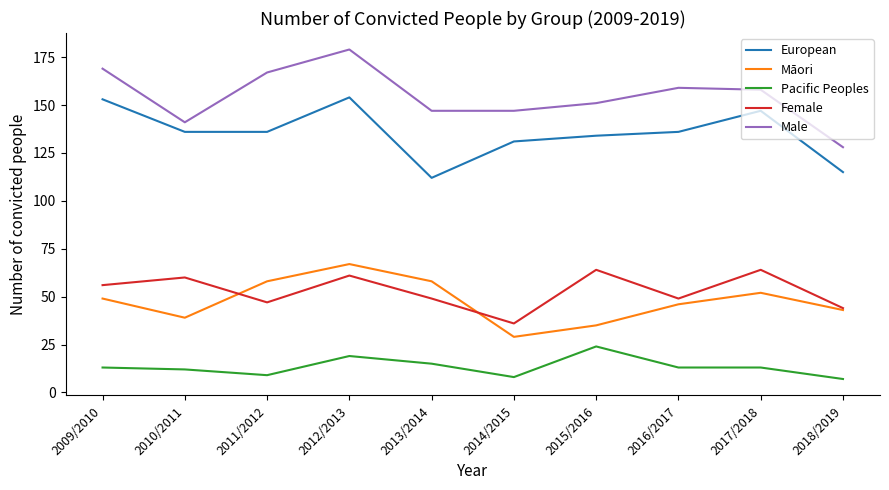

True or false: Pacific Peoples has more than 1 points higher than both neighbors.

True